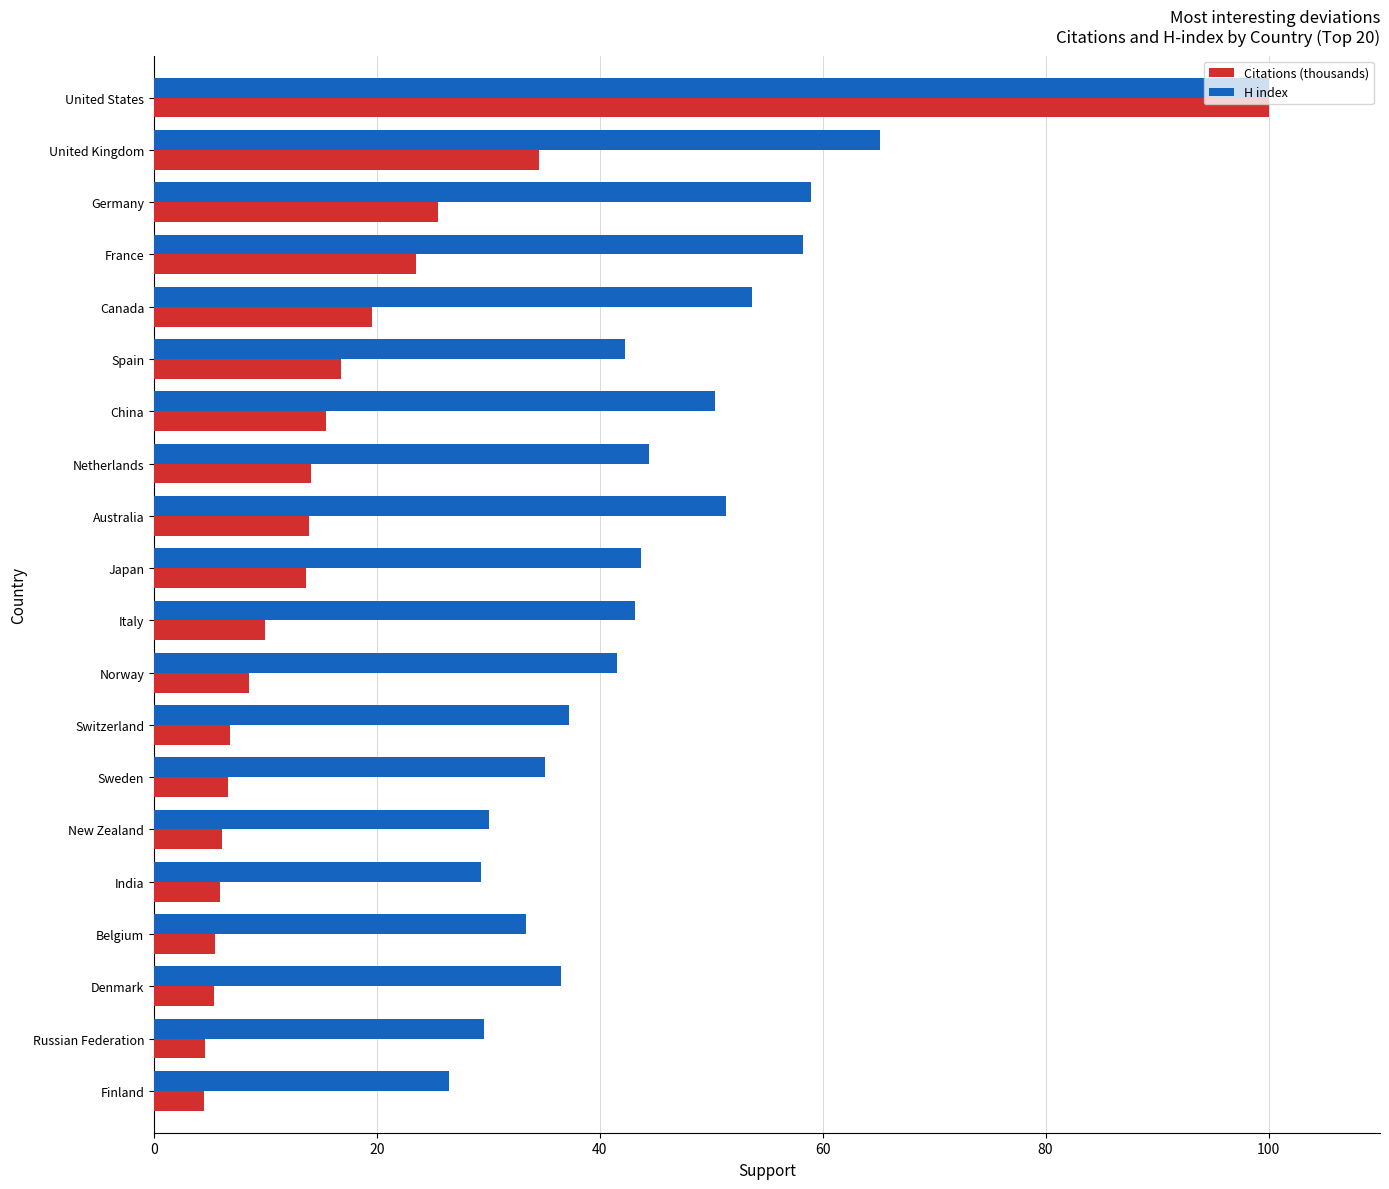

What is the spread (max minus min) of values at United Kingdom?

30.6